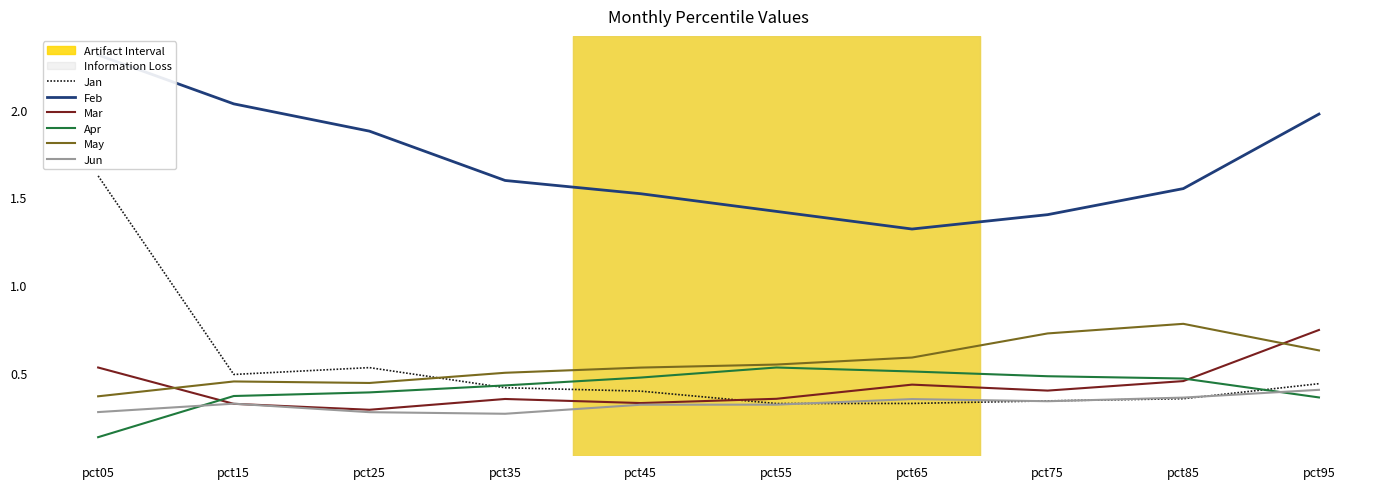

Count the number of data series in this chart.

6